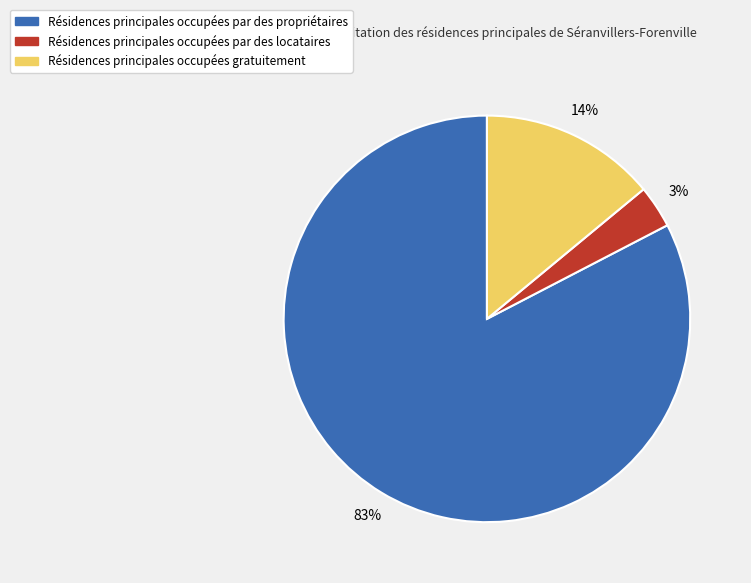

Does any single category account for the majority?

Yes